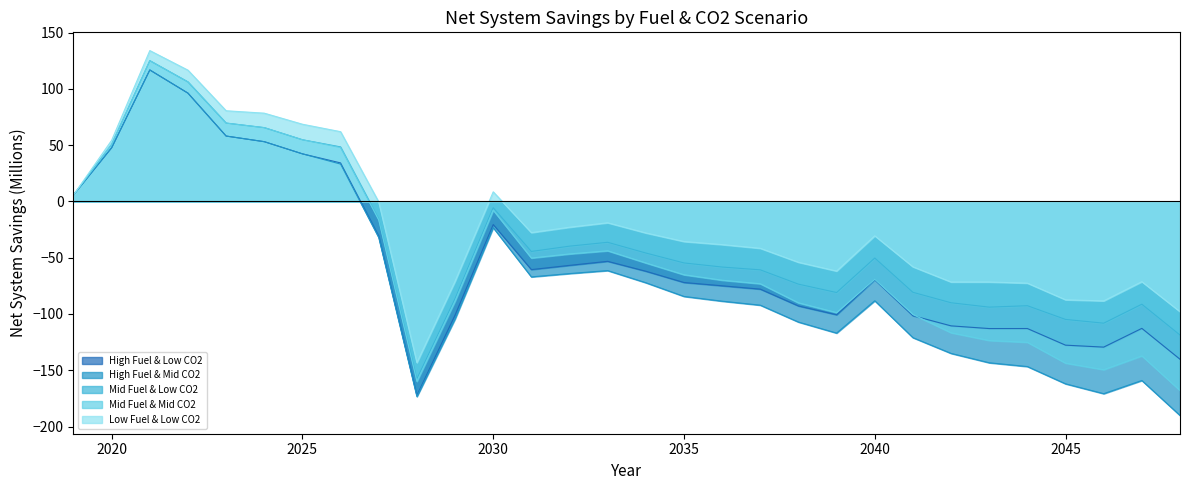

True or false: Mid Fuel & Mid CO2 and High Fuel & Mid CO2 cross at least once.

False